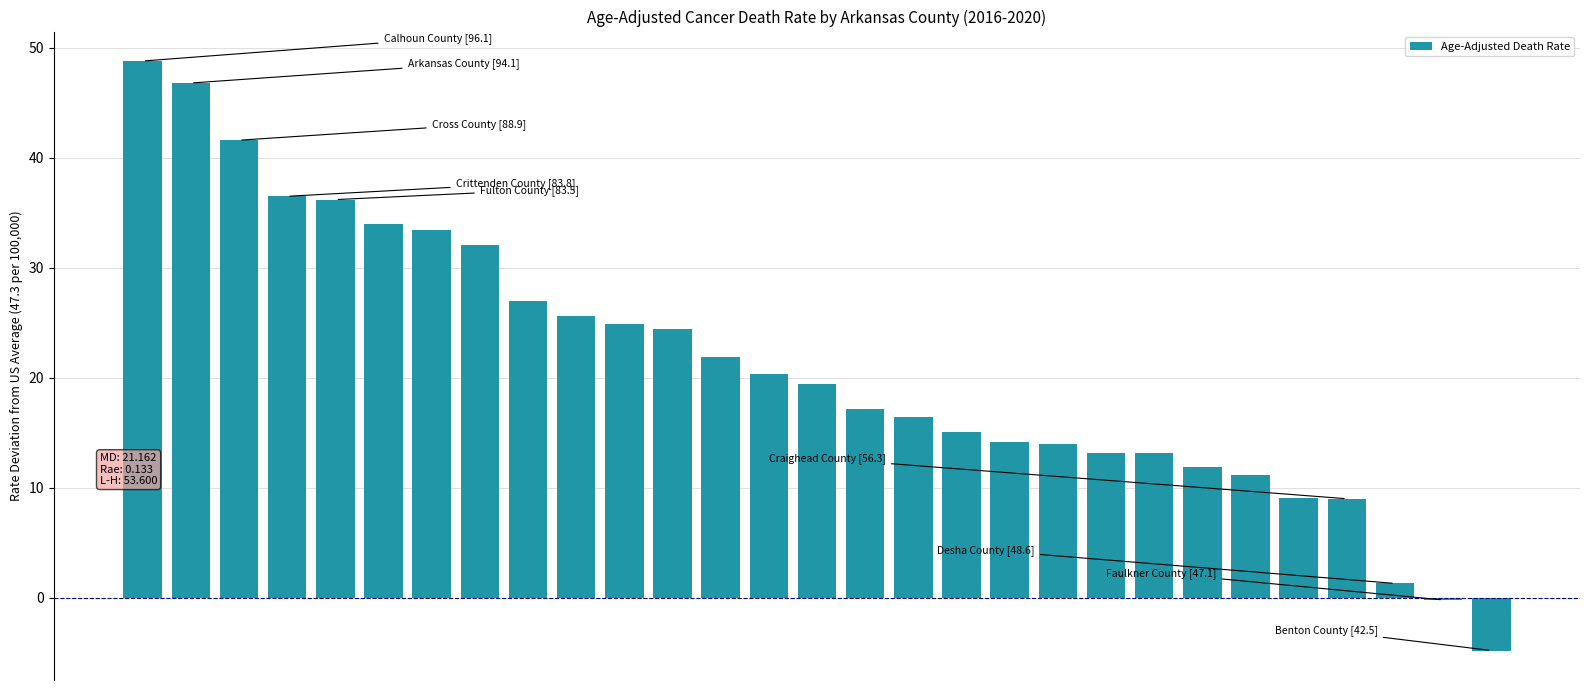

What is the smallest value displayed?

-4.8